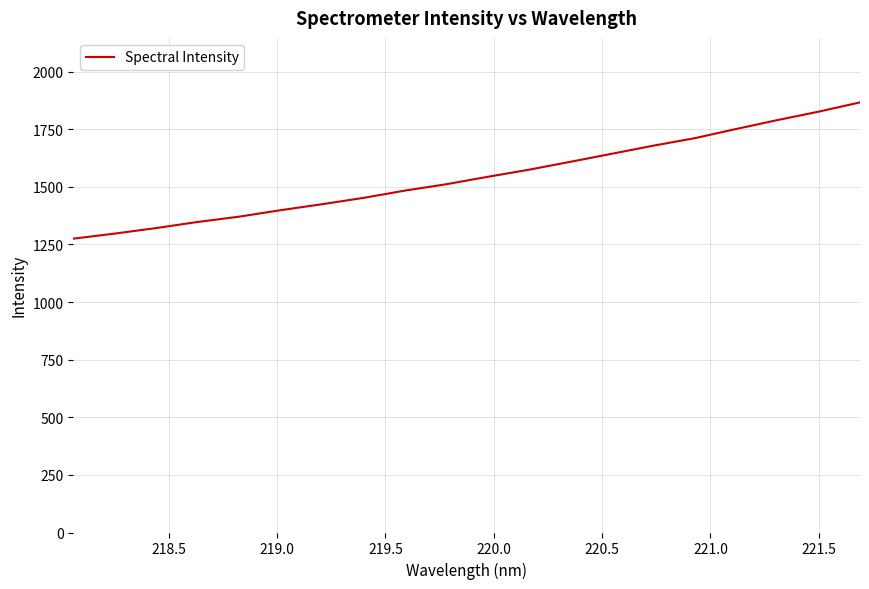

What is the difference between the maximum and minimum values?

591.2